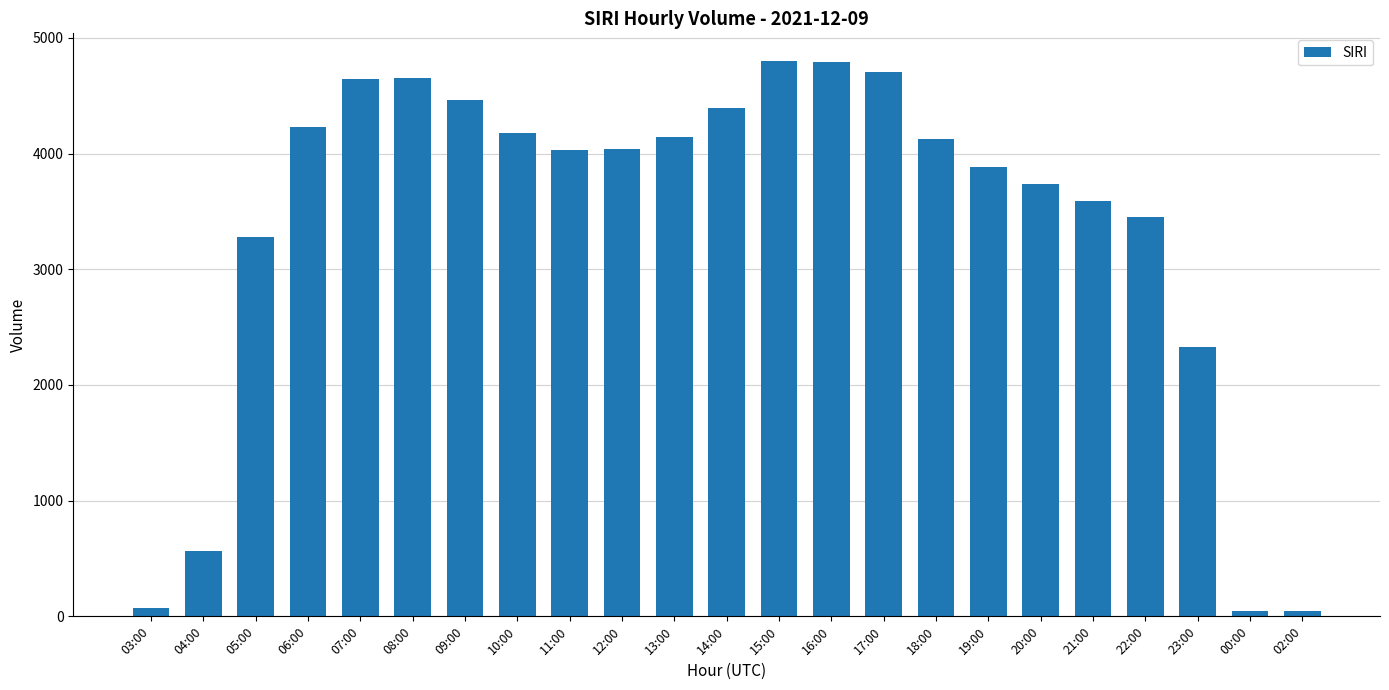

What is the ratio of the value at 11:00 to the value at 14:00?

0.9